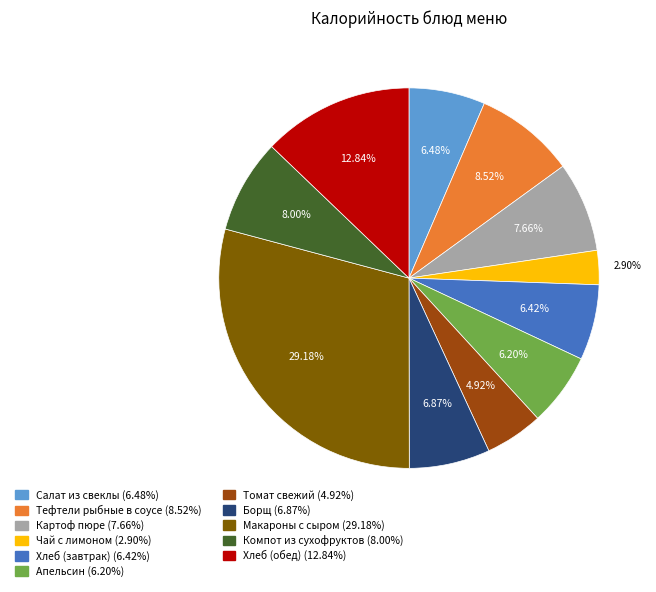

To the nearest percent, what is the average slice percentage?

9%